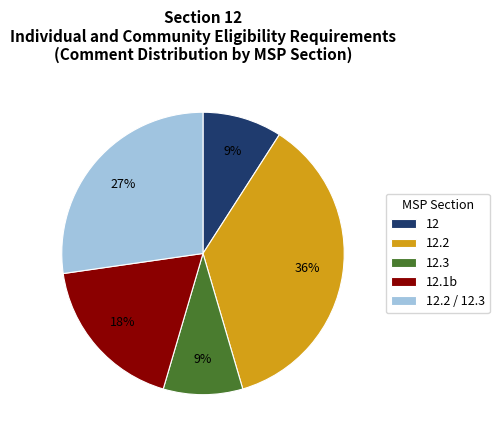

To the nearest percent, what percentage of the pie is 12.1b?

18%